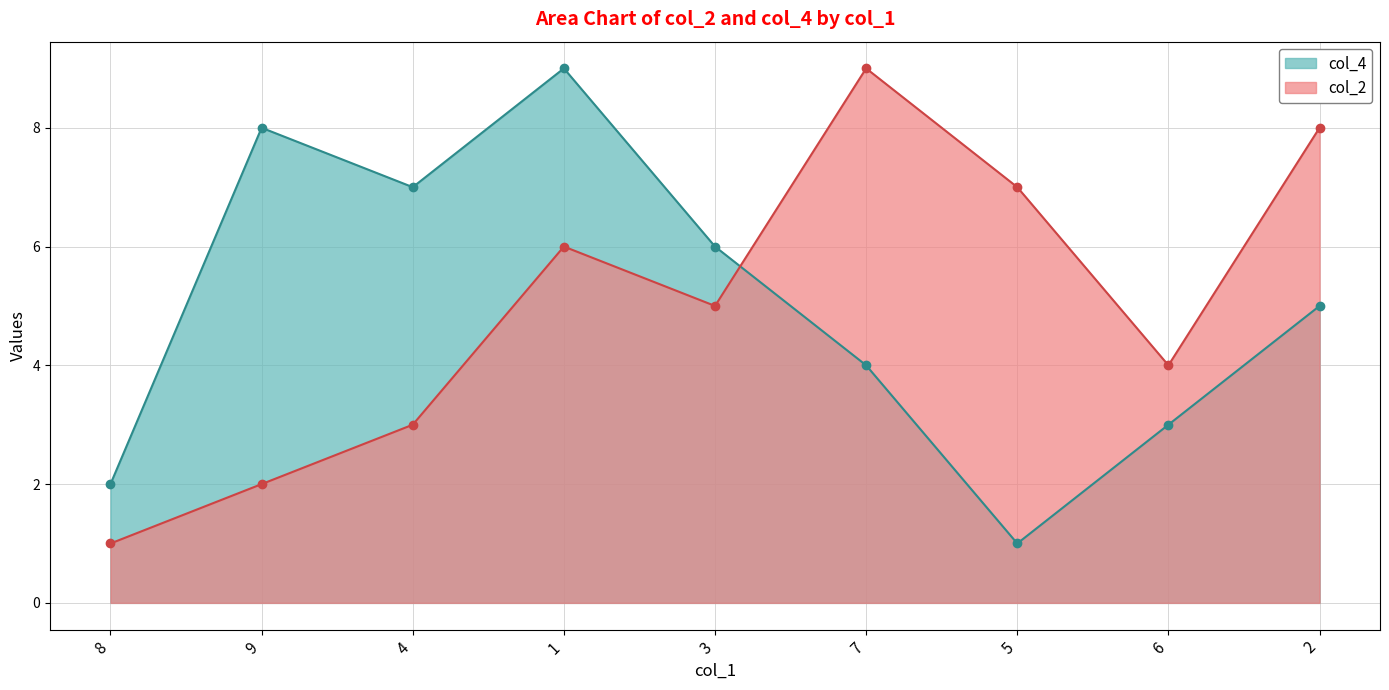

How many interior local valleys does the col_2 series have?

2